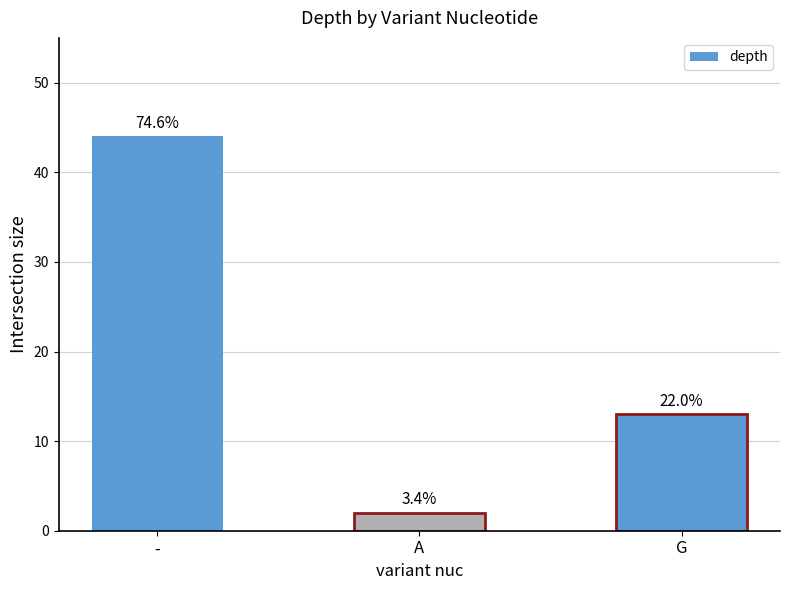

Reading left to right, extract all data points from this chart.

-=44	A=2	G=13